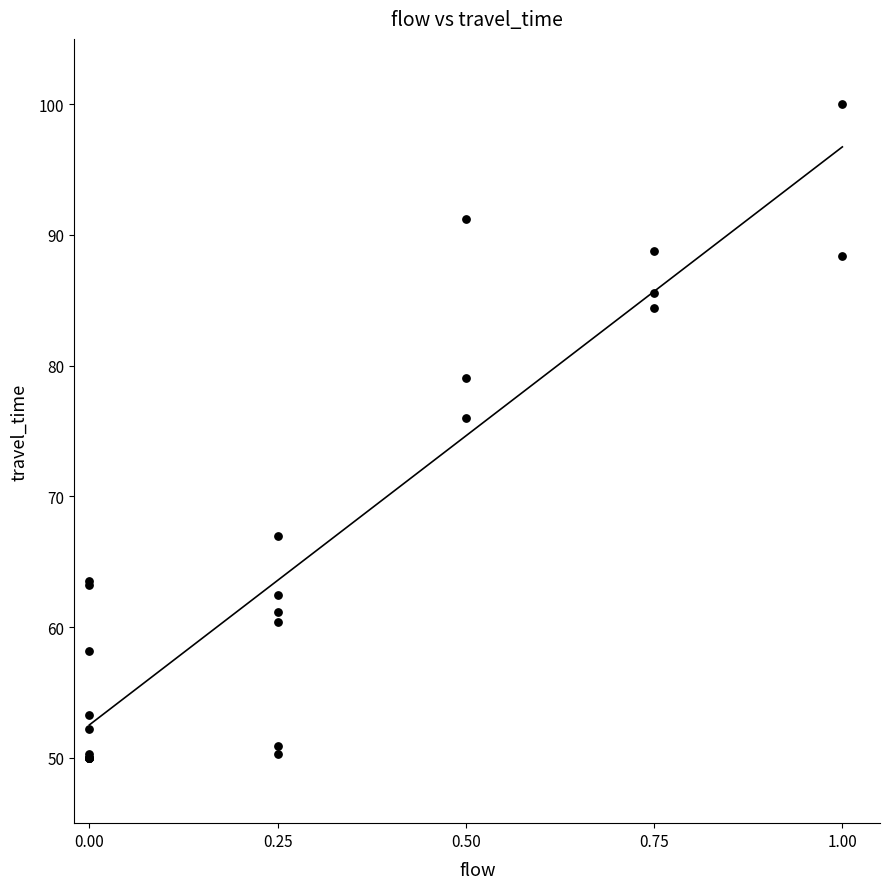

What Y value in the scatter plot is closest to 75?

76.0